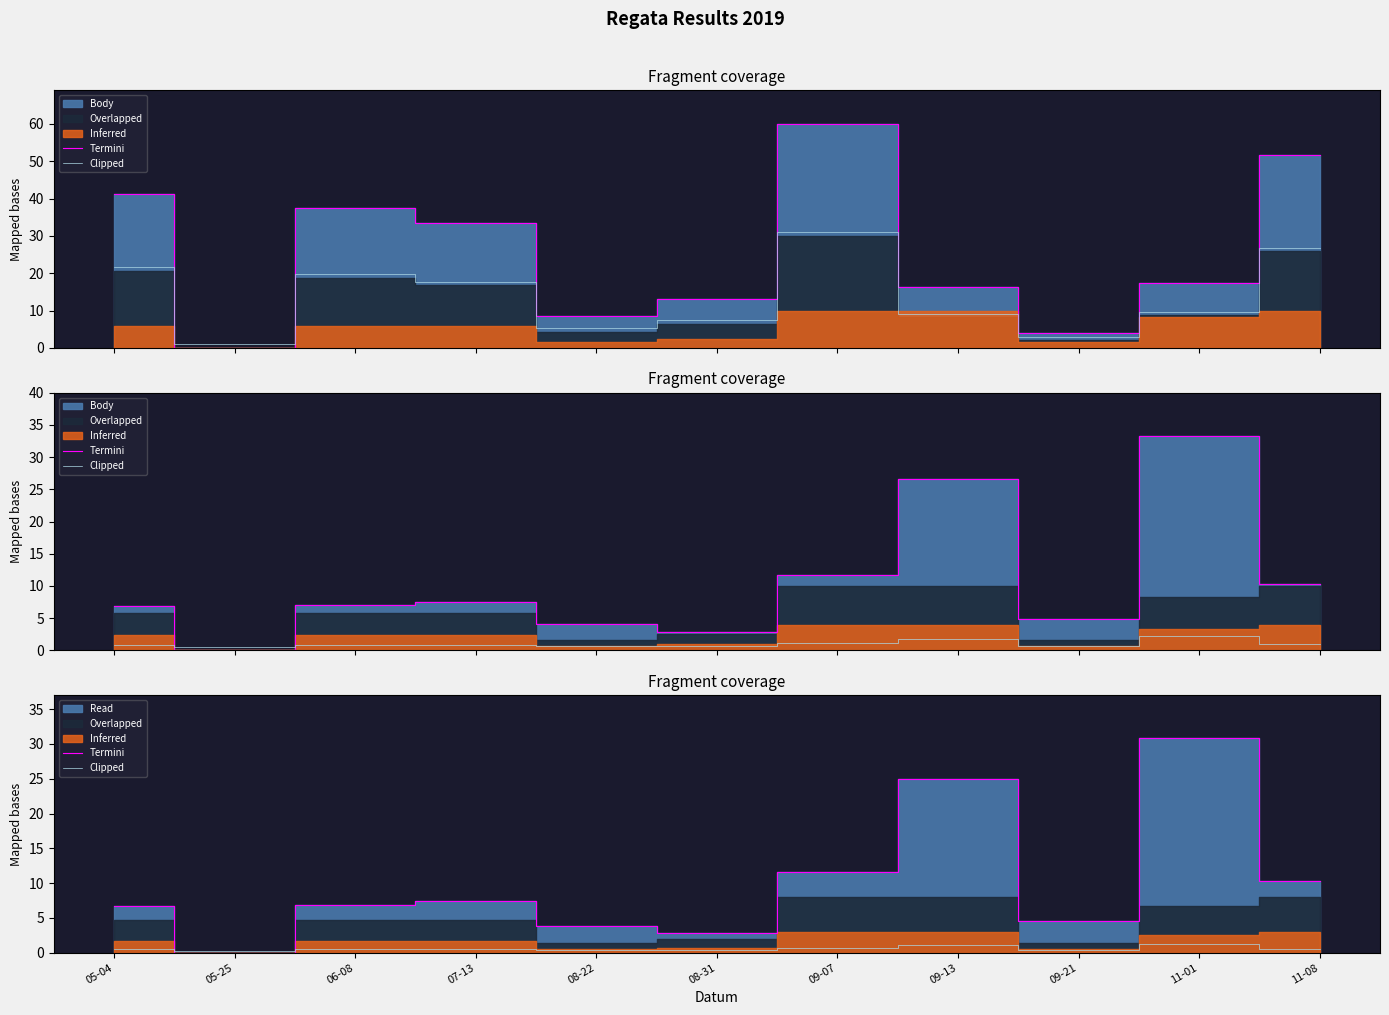

What is the difference between the Clipped values at 09-13 and 05-04?

0.5